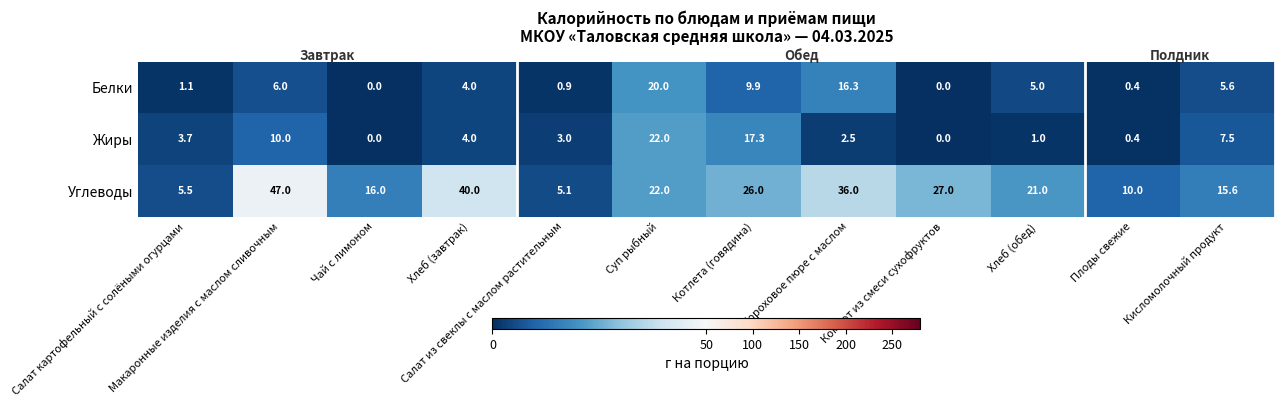

What is the sum of all Жиры values?

71.4